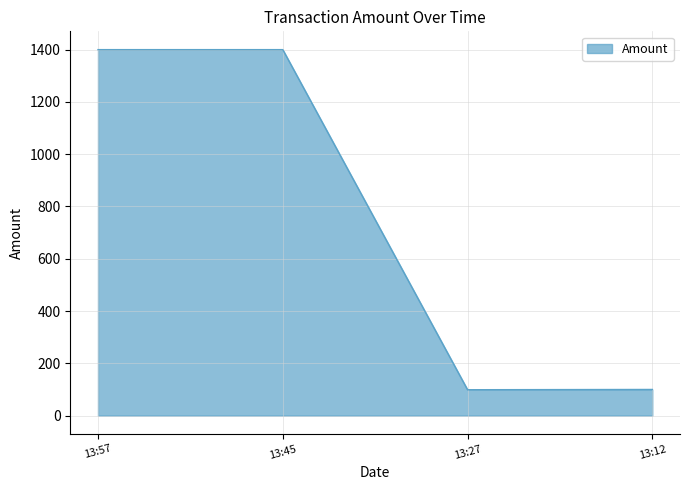

What is the greatest value displayed?

1400.0